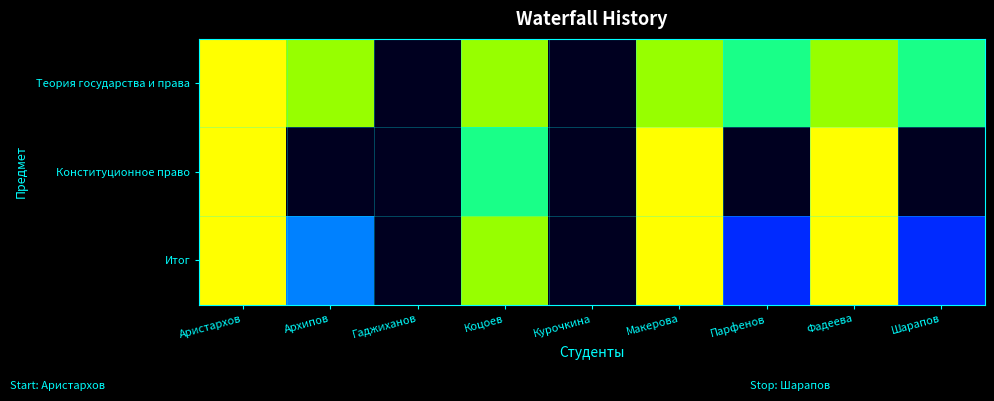

At which category is the sum across all series the highest?

Аристархов